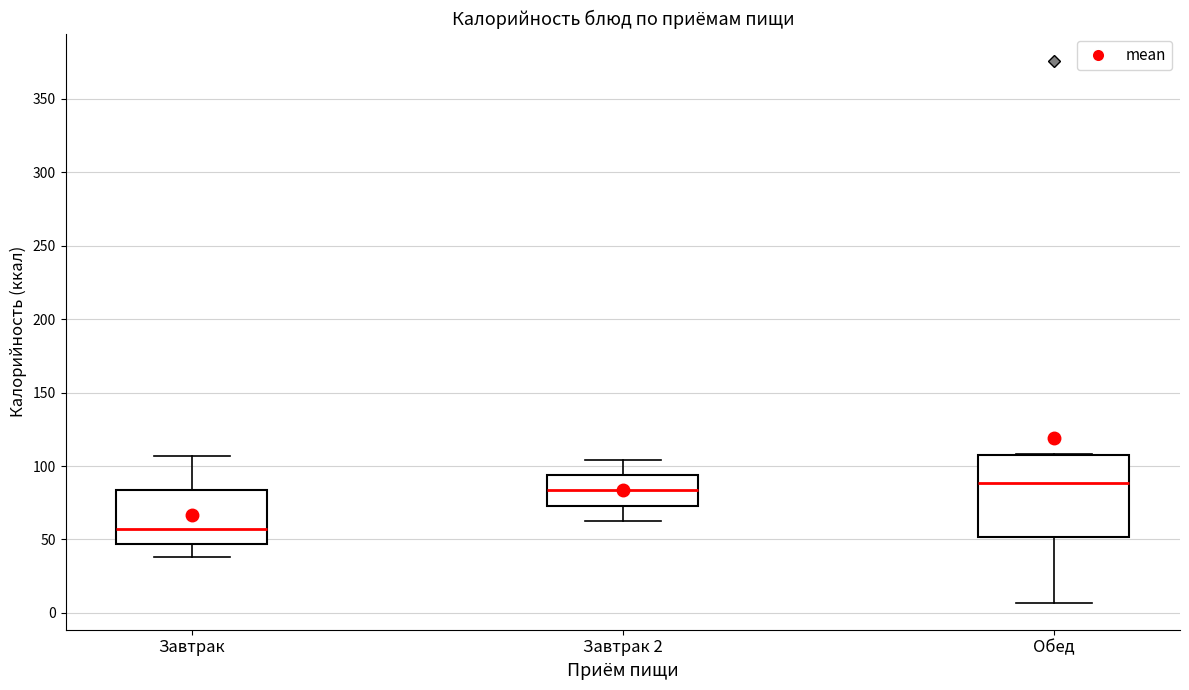

Reading left to right, read every box against the y-axis: the position of its median line, the range the box covers, and the ends of its whiskers. The values are not printed on the chart, so give them approximately, as read against the axis.

Завтрак: median 55, box 45 to 85, whiskers 40 to 105
Завтрак 2: median 85, box 75 to 95, whiskers 65 to 105
Обед: median 90, box 50 to 110, whiskers 5 to 110